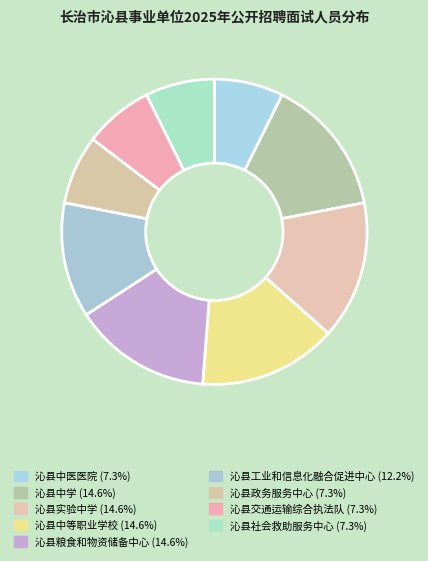

How many segments does this pie chart have?

9